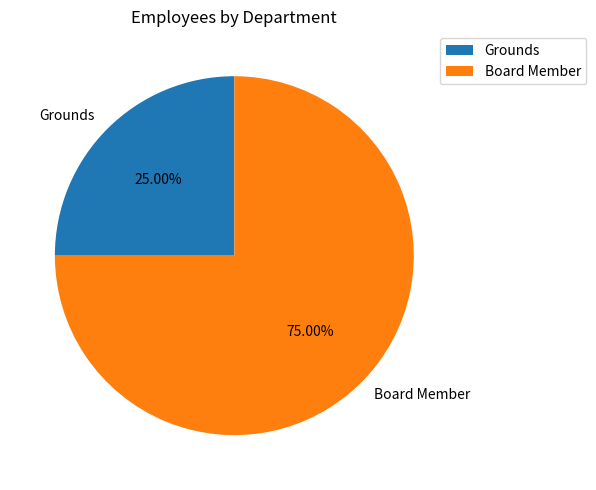

Which slice is the smallest?

Grounds